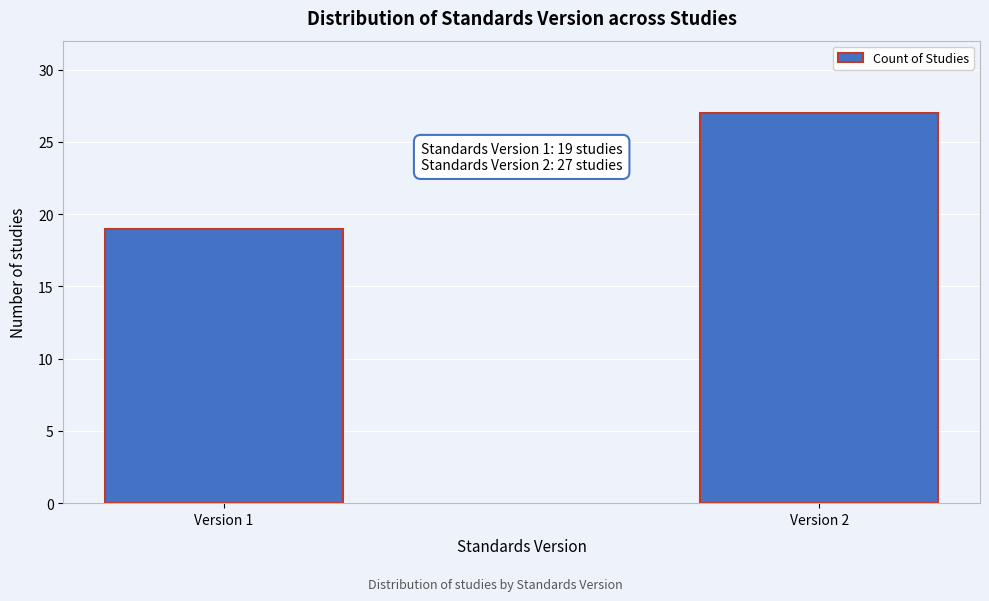

Reading left to right, extract all data points from this chart.

Version 1=19	Version 2=27